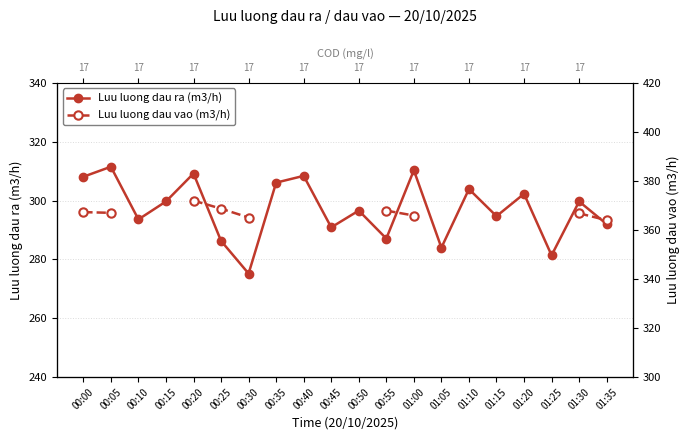

At which label does Luu luong dau ra (m3/h) first exceed 299?

00:00